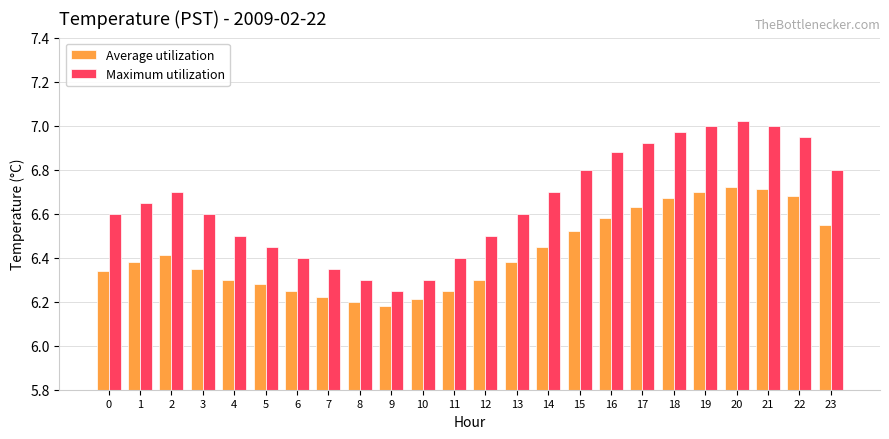

What is the difference between the Maximum utilization values at 20 and 8?

0.7